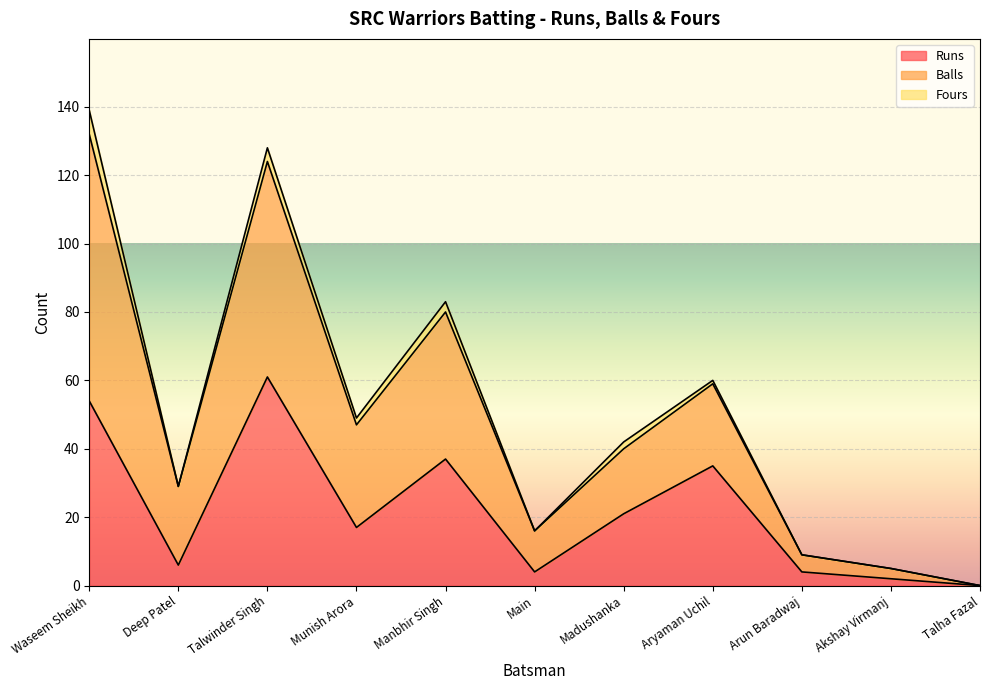

At which category is the sum across all series the highest?

Waseem Sheikh